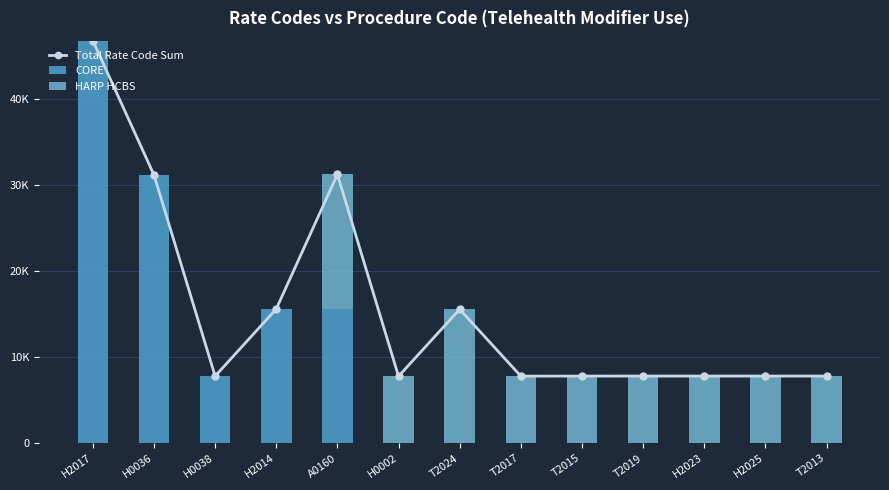

Where does the HARP HCBS series first go above 7801?

A0160